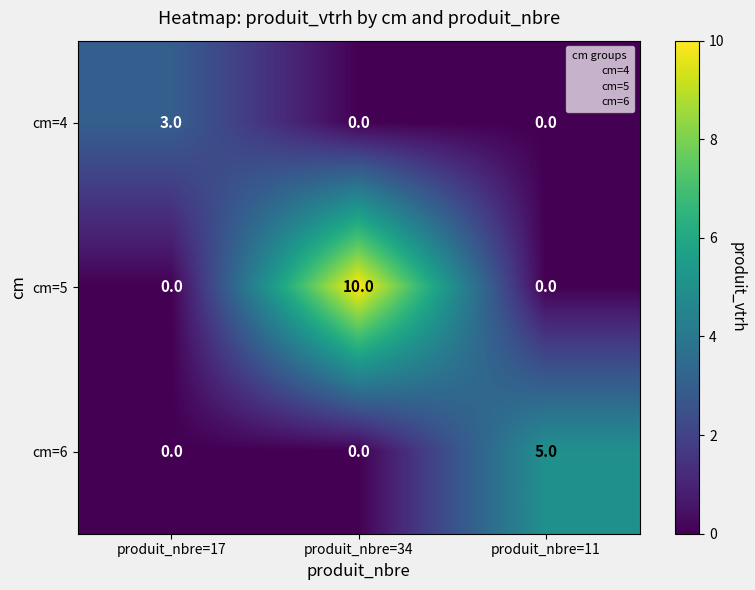

Reading right to left, list all the values displayed in this chart.

cm=4: 0	0	3
cm=5: 0	10	0
cm=6: 5	0	0